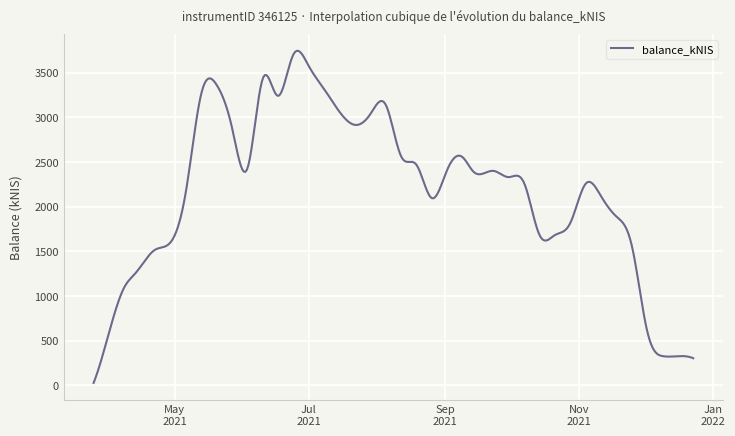

What is the greatest value displayed?

3744.6